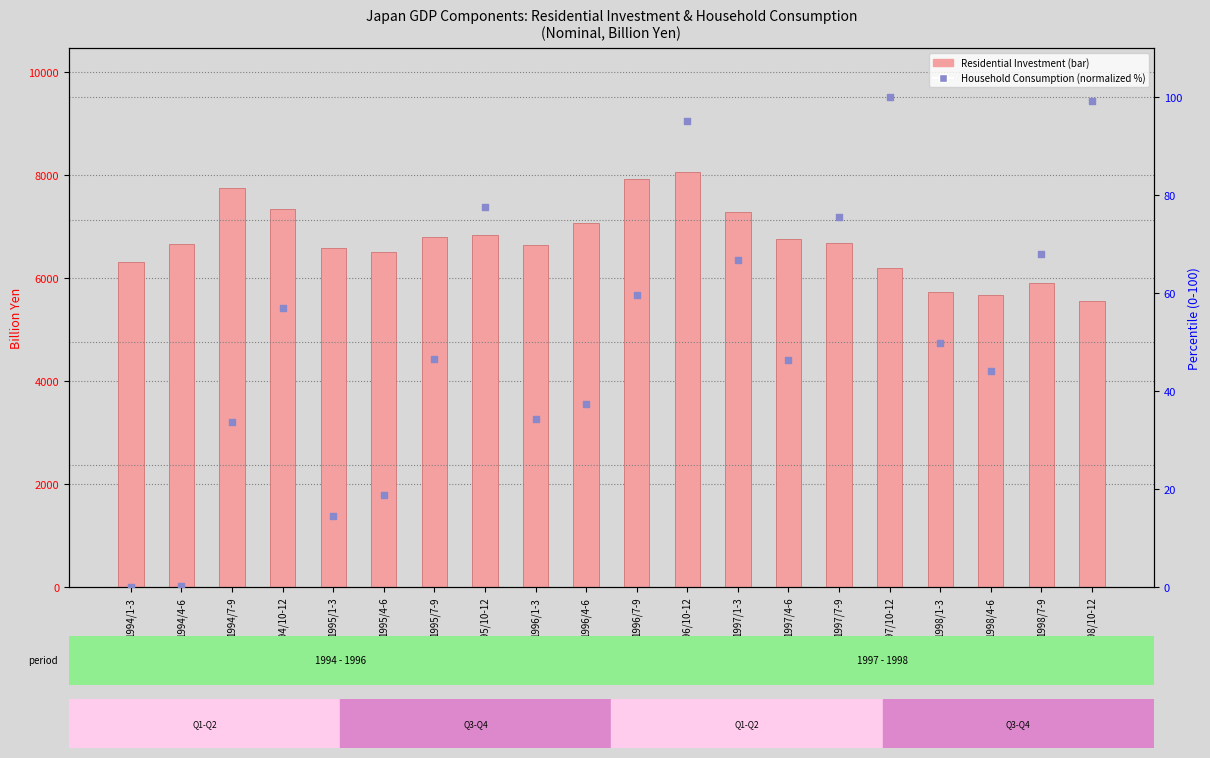

At how many categories does at least one series exceed 4824?

20